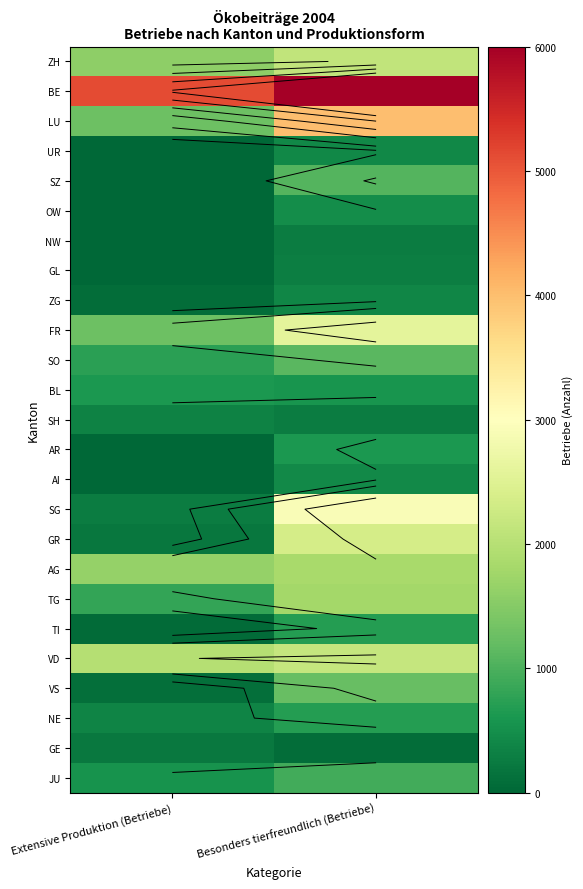

Rank the series by their maximum value, from lowest to highest.

GE, NW, GL, SH, ZG, UR, AI, OW, AR, BL, TI, NE, JU, SZ, SO, VS, TG, AG, ZH, VD, GR, FR, SG, LU, BE